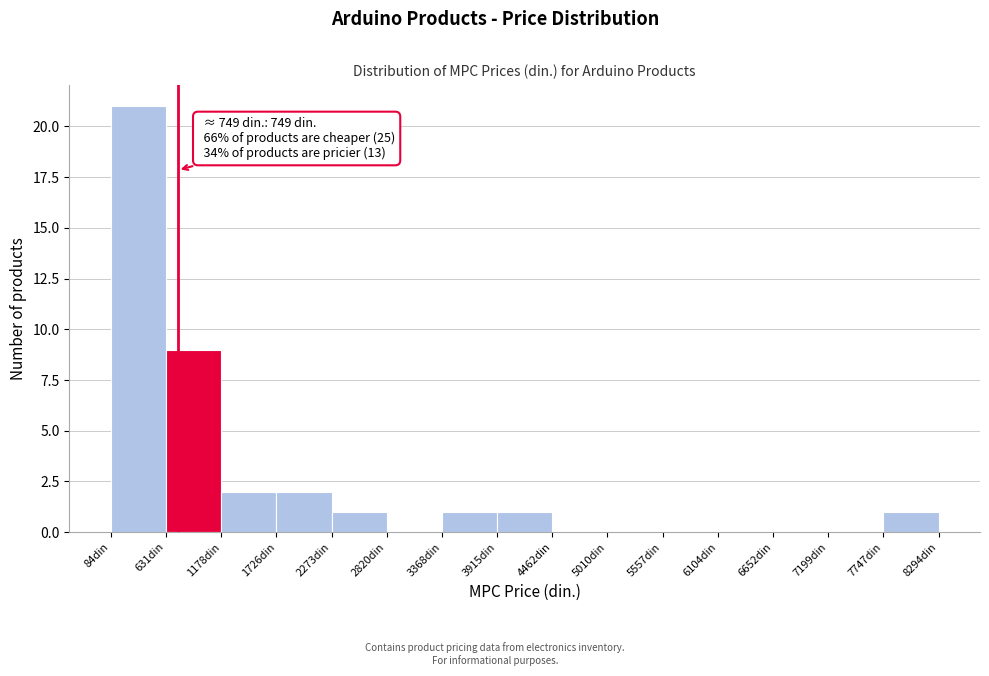

Which range on the x-axis has the tallest bar?

100 to 600